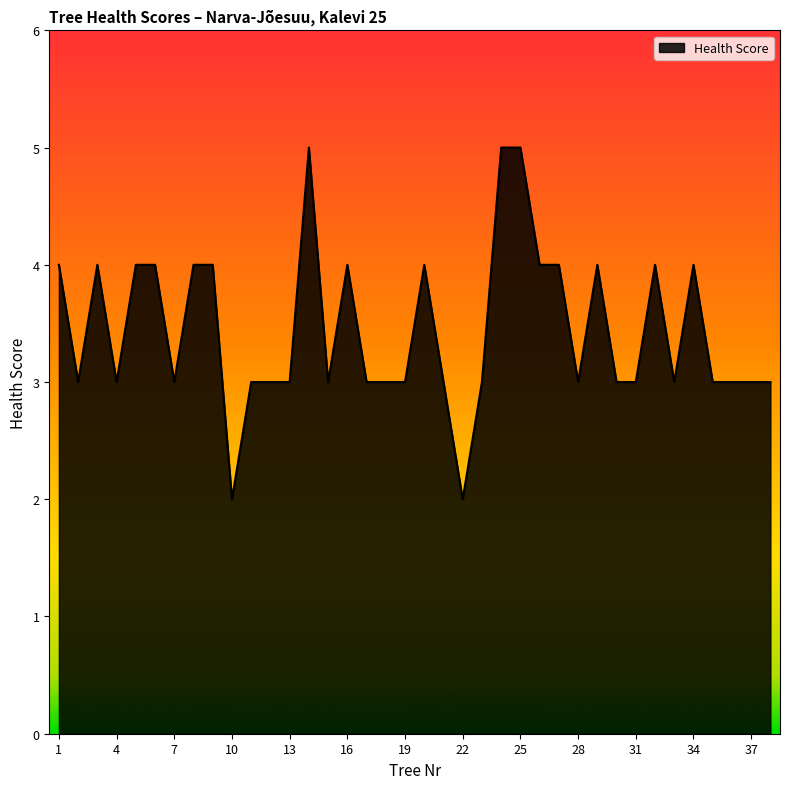

Count the number of data series in this chart.

1